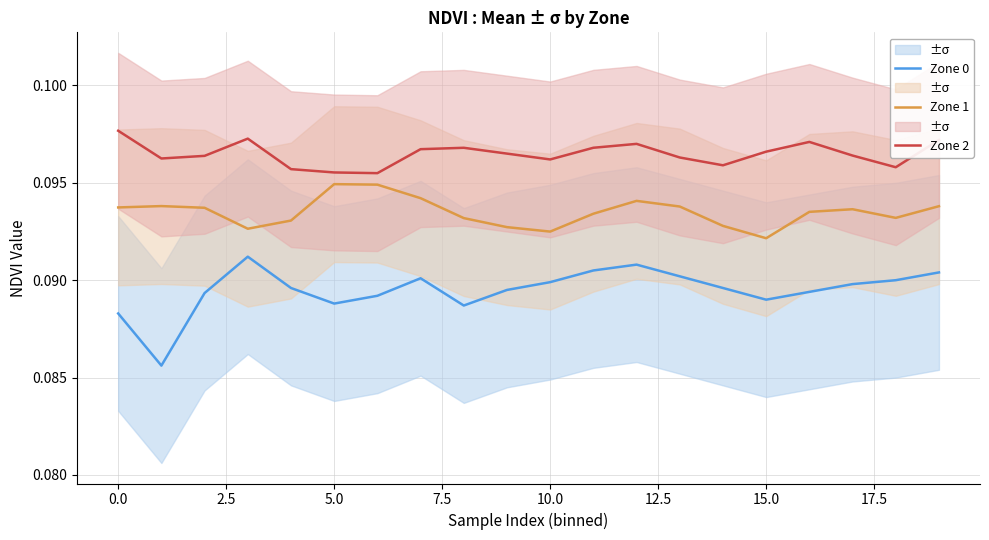

Count the Zone 0 values in the range 0 to 1.

20